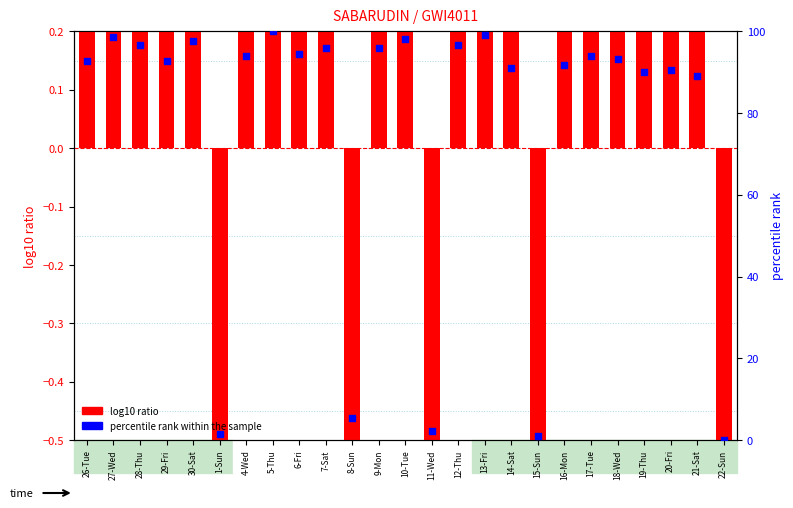

Is the value of log10 ratio at 28-Thu greater than the value of percentile rank within the sample at 20-Fri?

No